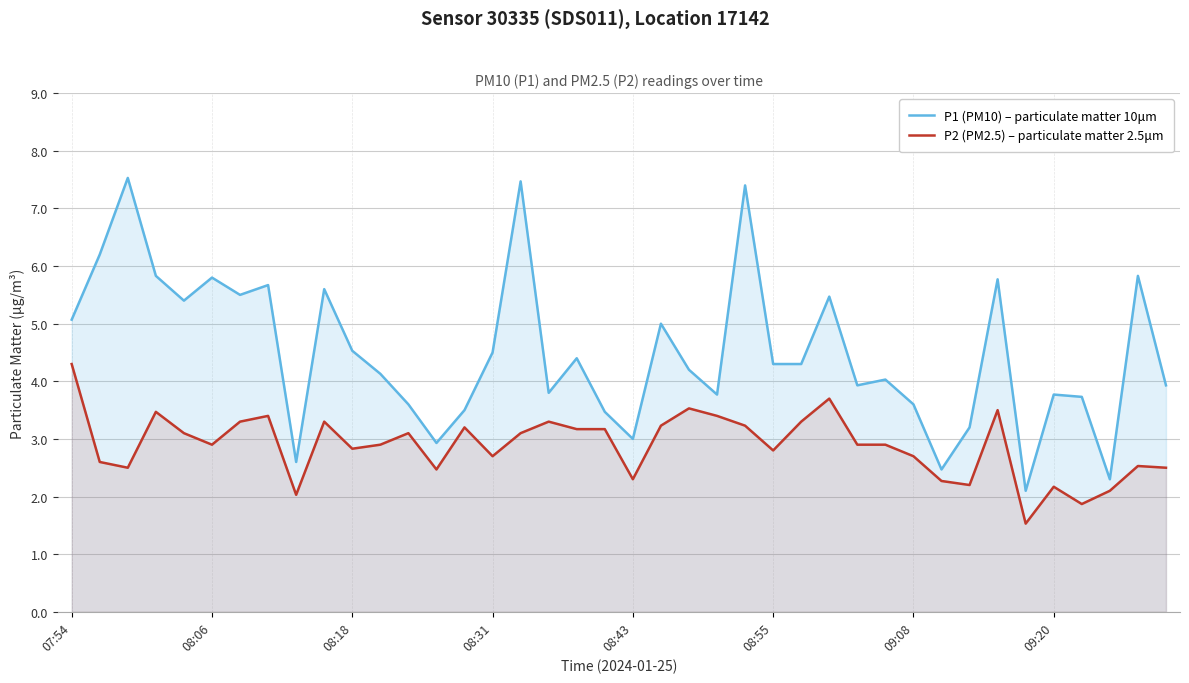

List the series in order of their peak value, lowest first.

P2 (PM2.5) – particulate matter 2.5μm, P1 (PM10) – particulate matter 10μm